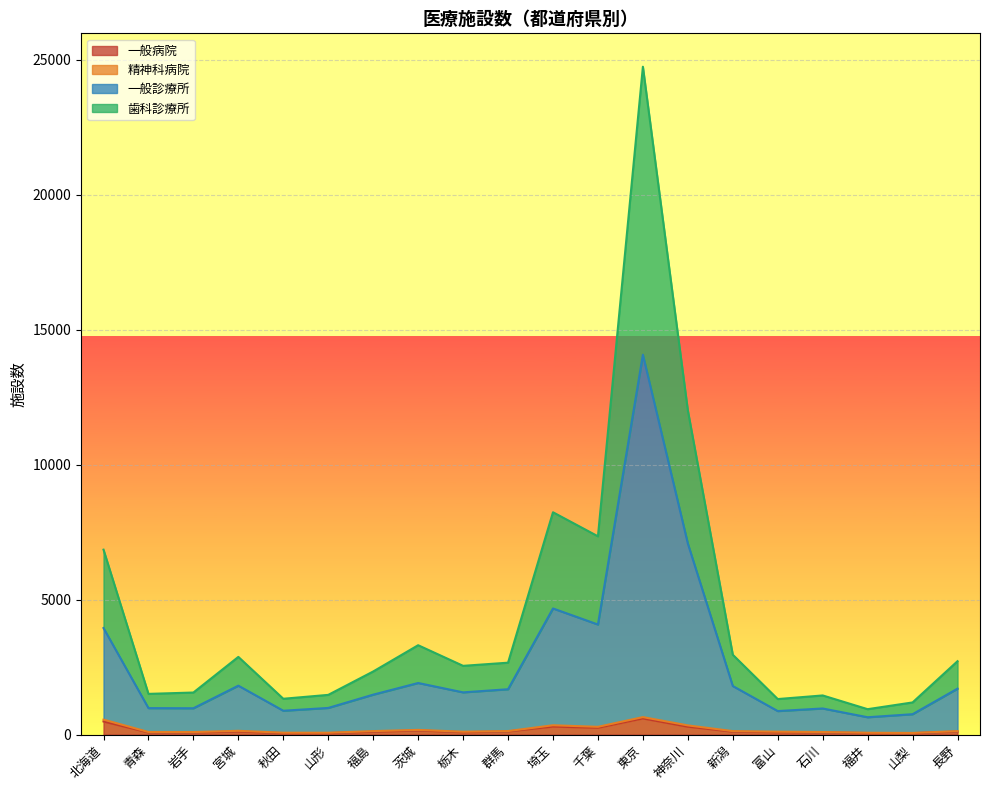

Where does the 一般診療所 series first go above 1680?

北海道